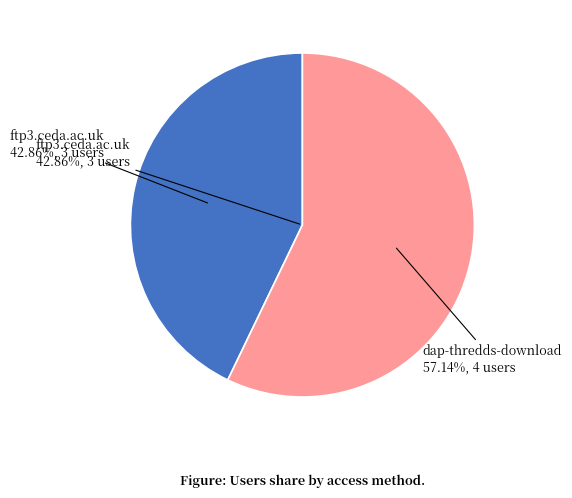

How many segments does this pie chart have?

2